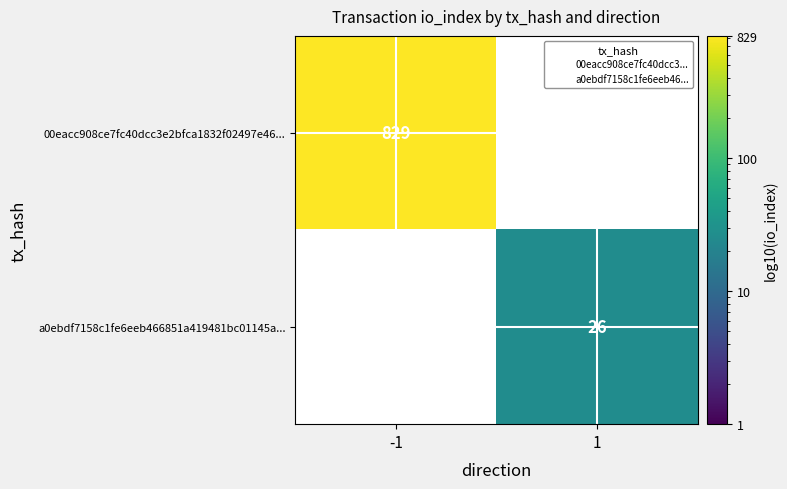

At how many categories does at least one series exceed 722?

1